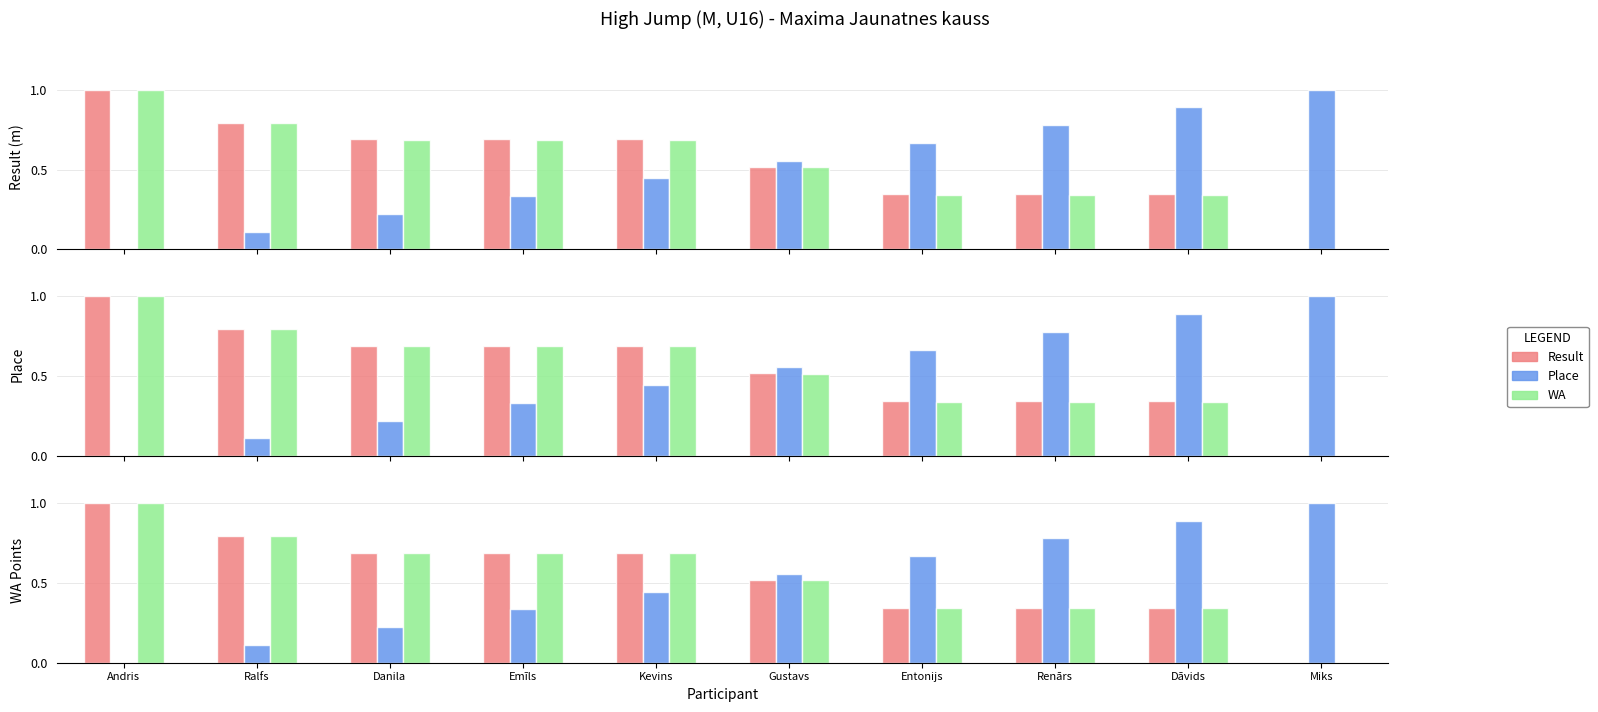

What value does the Place series have at Danila?

0.2